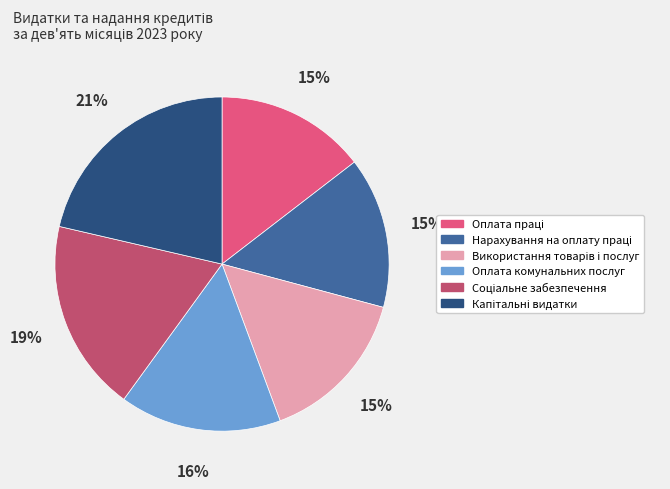

Count the number of slices in the pie.

6